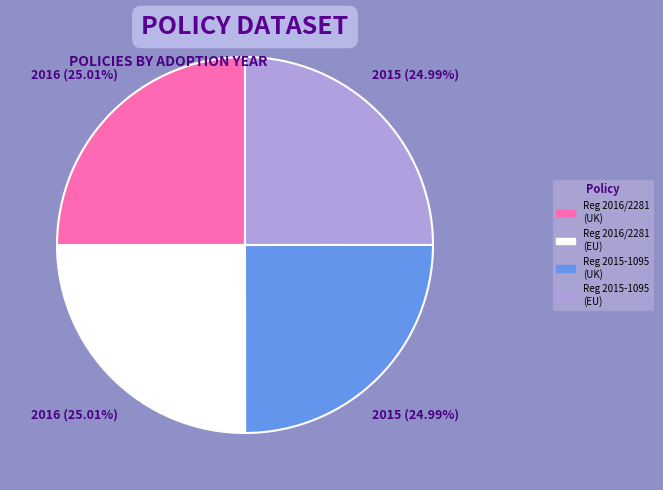

Does any single category account for the majority?

No